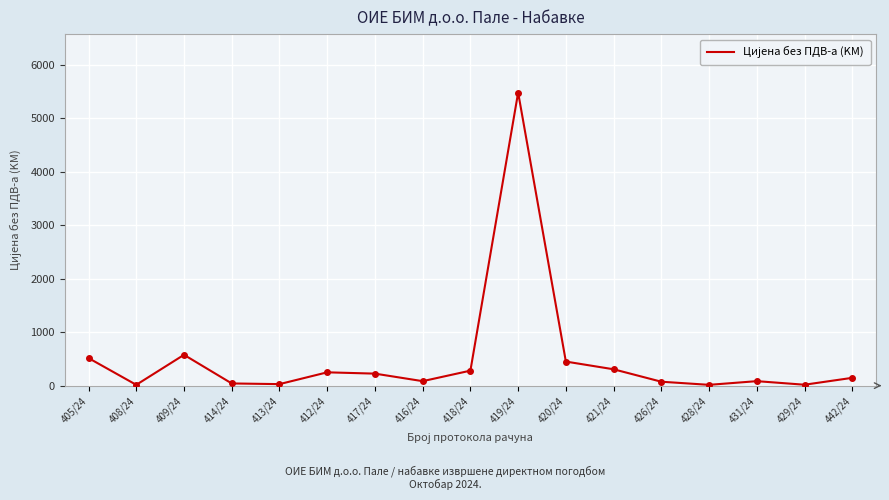

What is the greatest value displayed?

5480.8